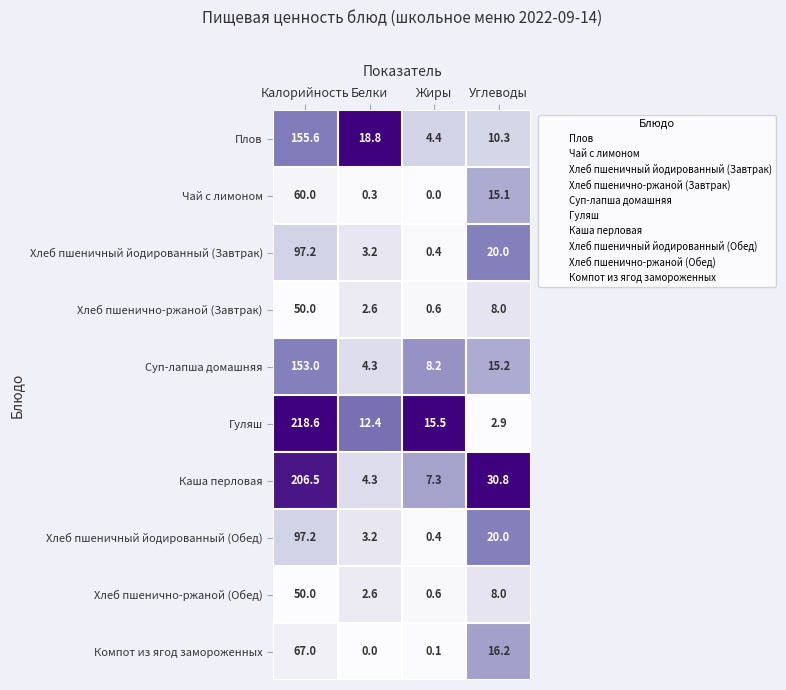

The value of Каша перловая at Углеводы is 10.6. True or false?

False